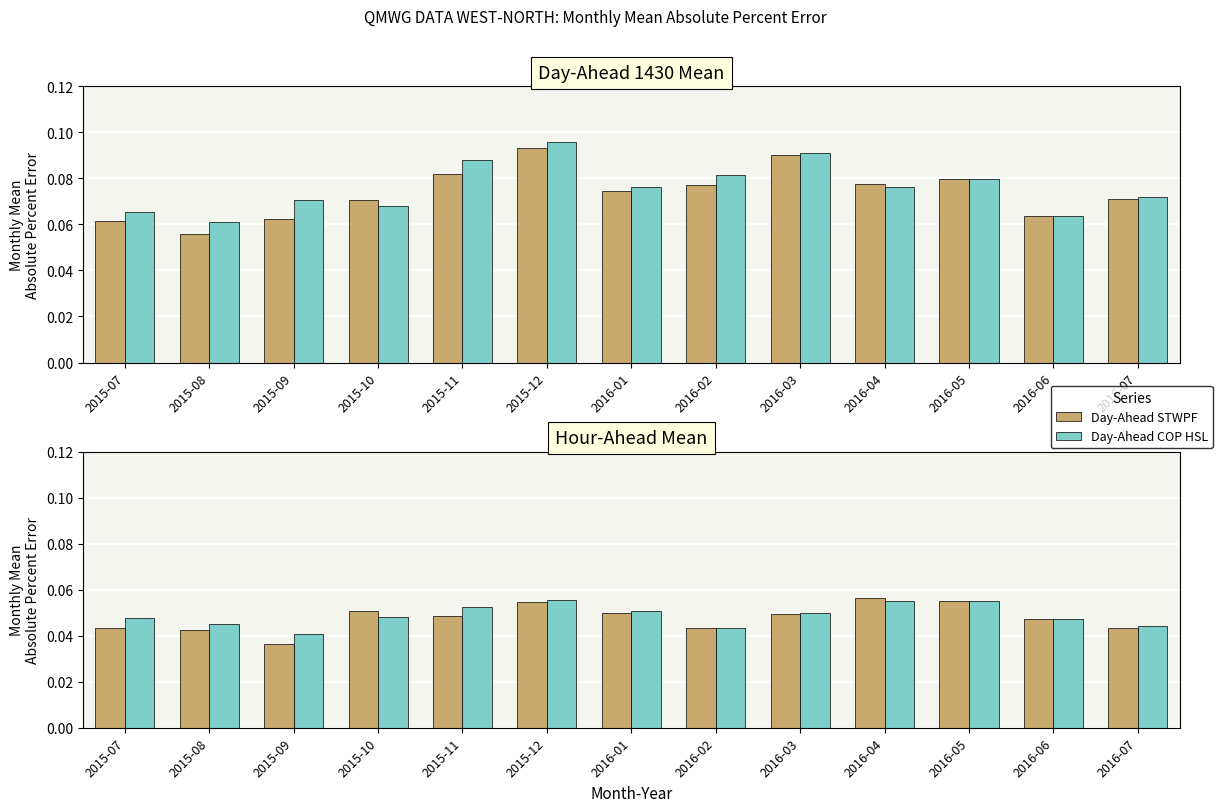

Is the value of Day-Ahead COP HSL at 2015-07 greater than the value of Day-Ahead STWPF at 2016-02?

No